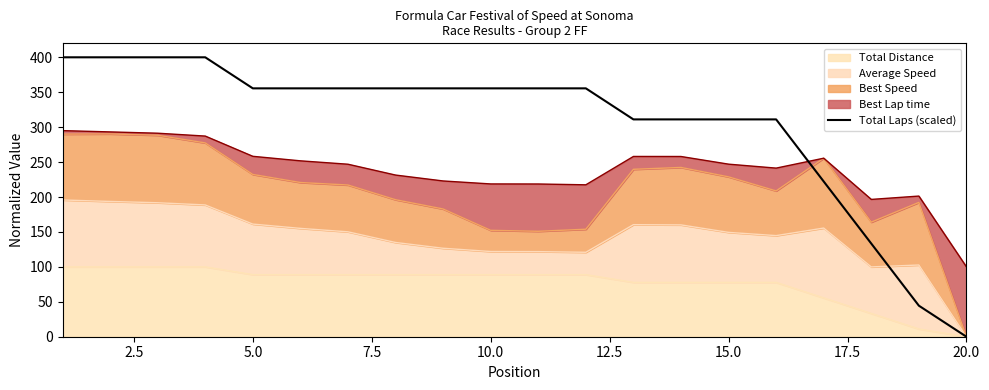

How many data points does each series have?

20